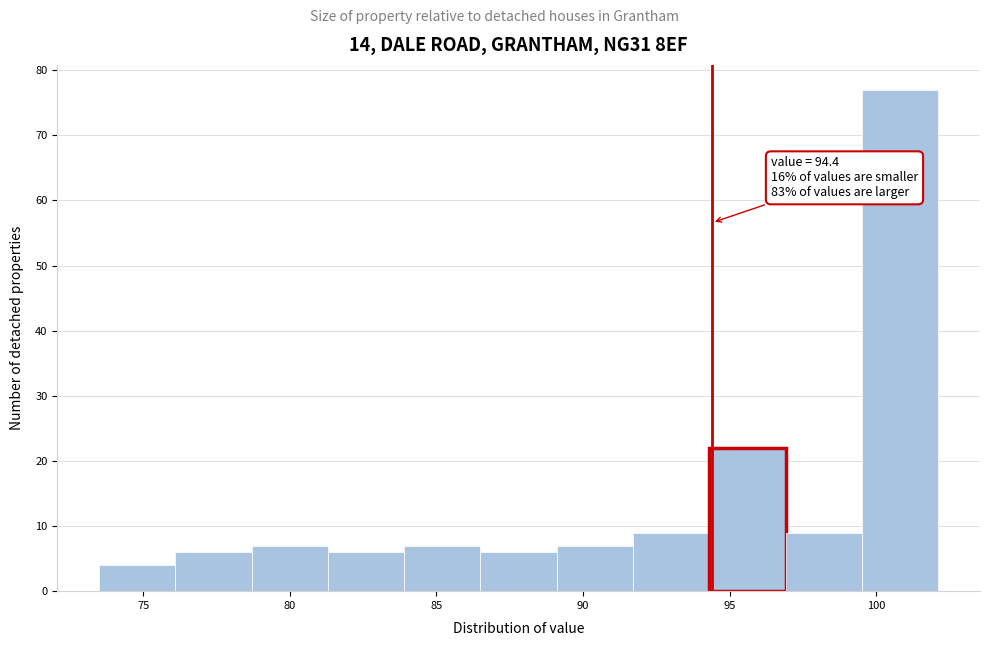

Which range on the x-axis has the tallest bar?

99.5 to 102.1